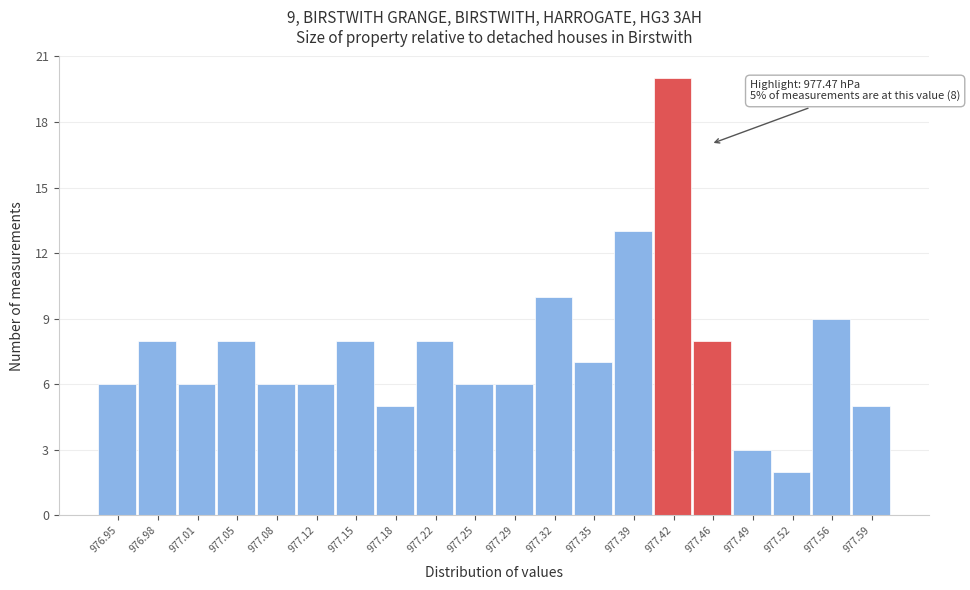

Reading left to right, what are all the values shown in this chart?

6	8	6	8	6	6	8	5	8	6	6	10	7	13	20	8	3	2	9	5